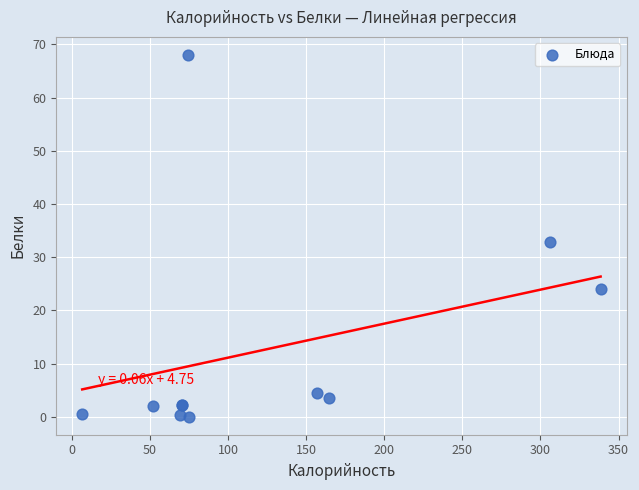

What Y value in the scatter plot is closest to 34?

32.9